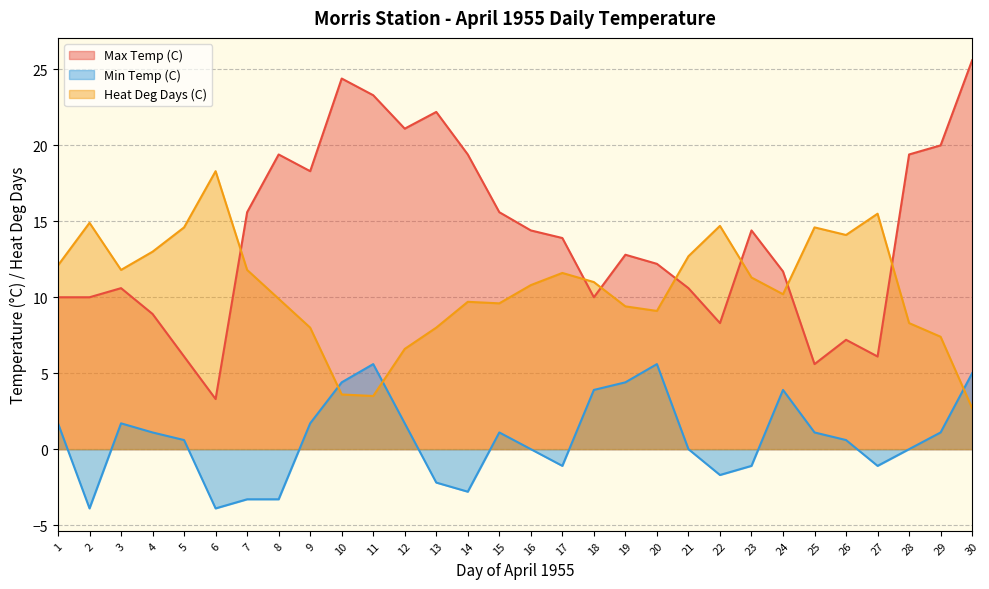

How many lines are shown in the chart?

3